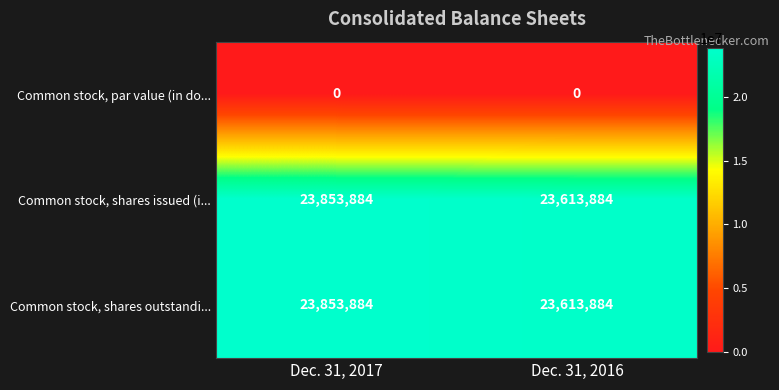

What is the average value of the Common stock, shares outstandi... series?

23733884